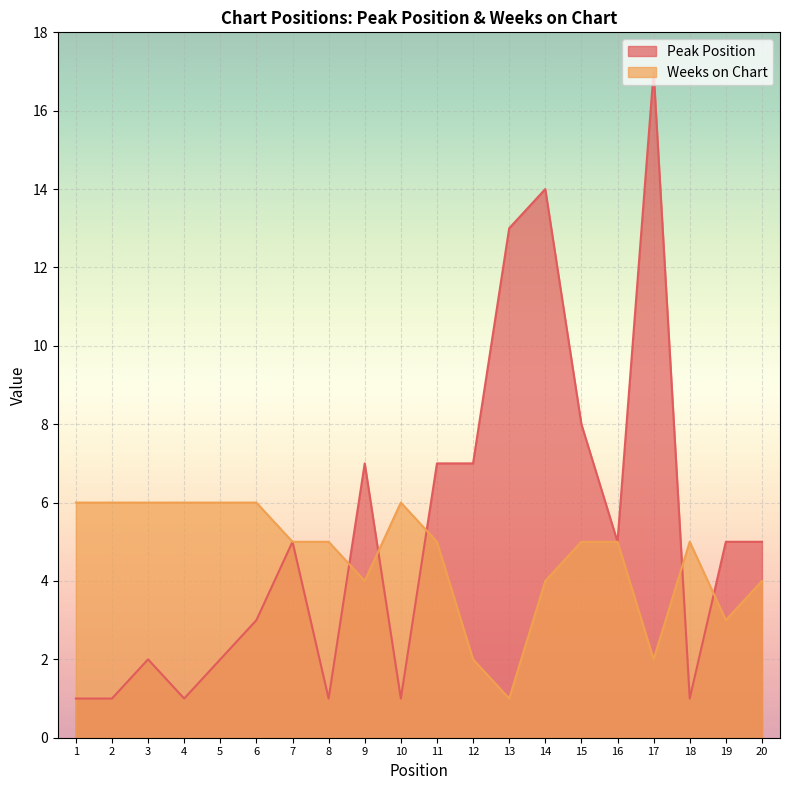

True or false: Weeks on Chart has more than 0 points higher than both neighbors.

True